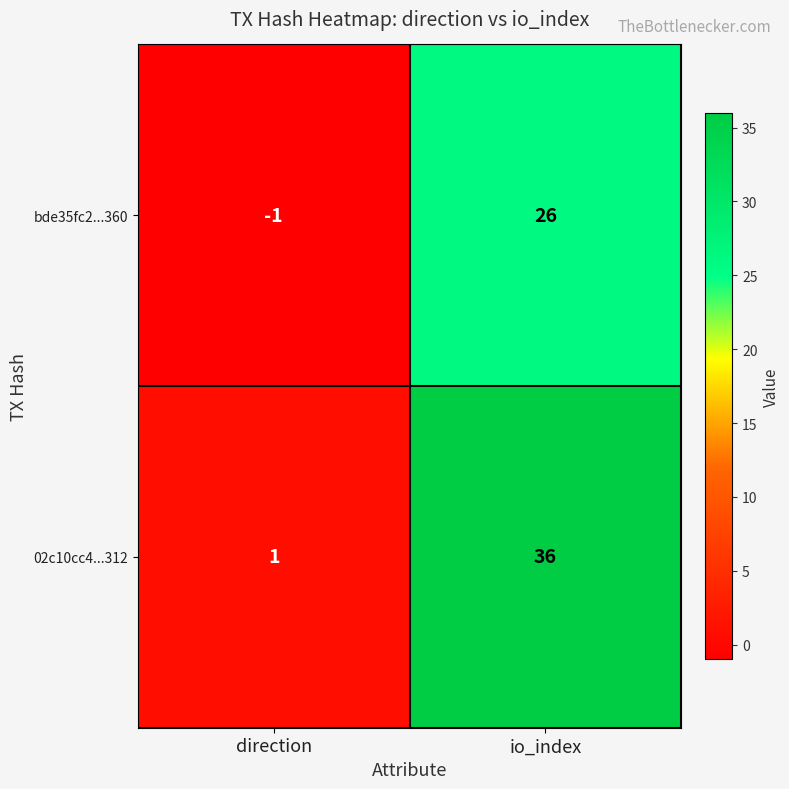

List the series in order of their overall mean, highest first.

02c10cc4...312, bde35fc2...360